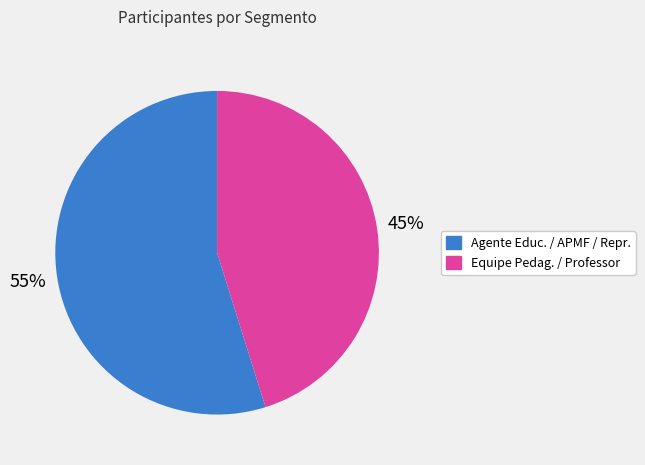

To the nearest percent, what is the average slice percentage?

50%